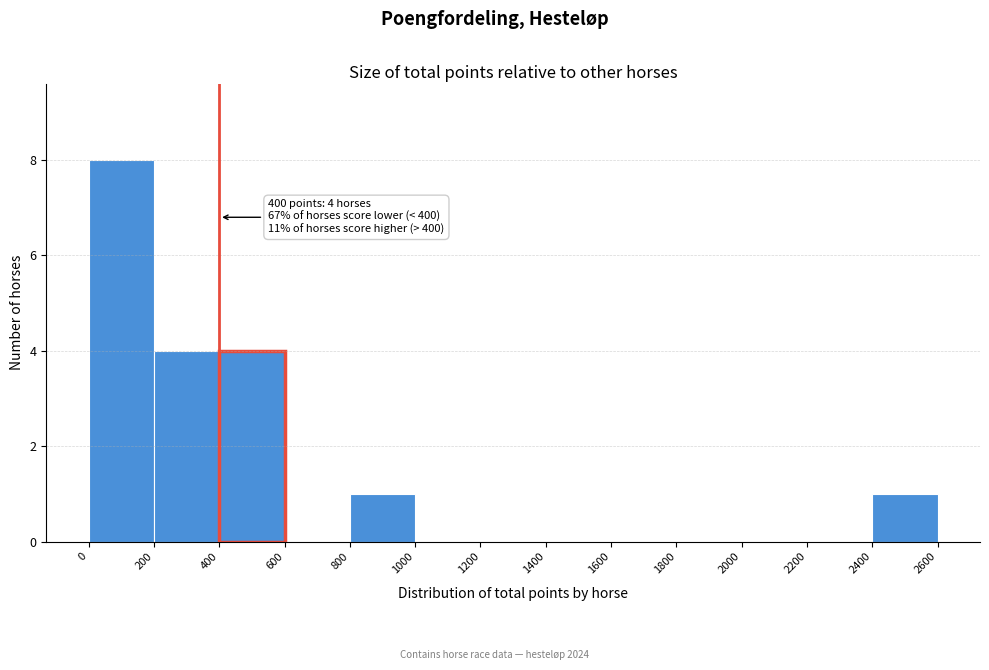

Over which range of the x-axis is the bar tallest?

0 to 200